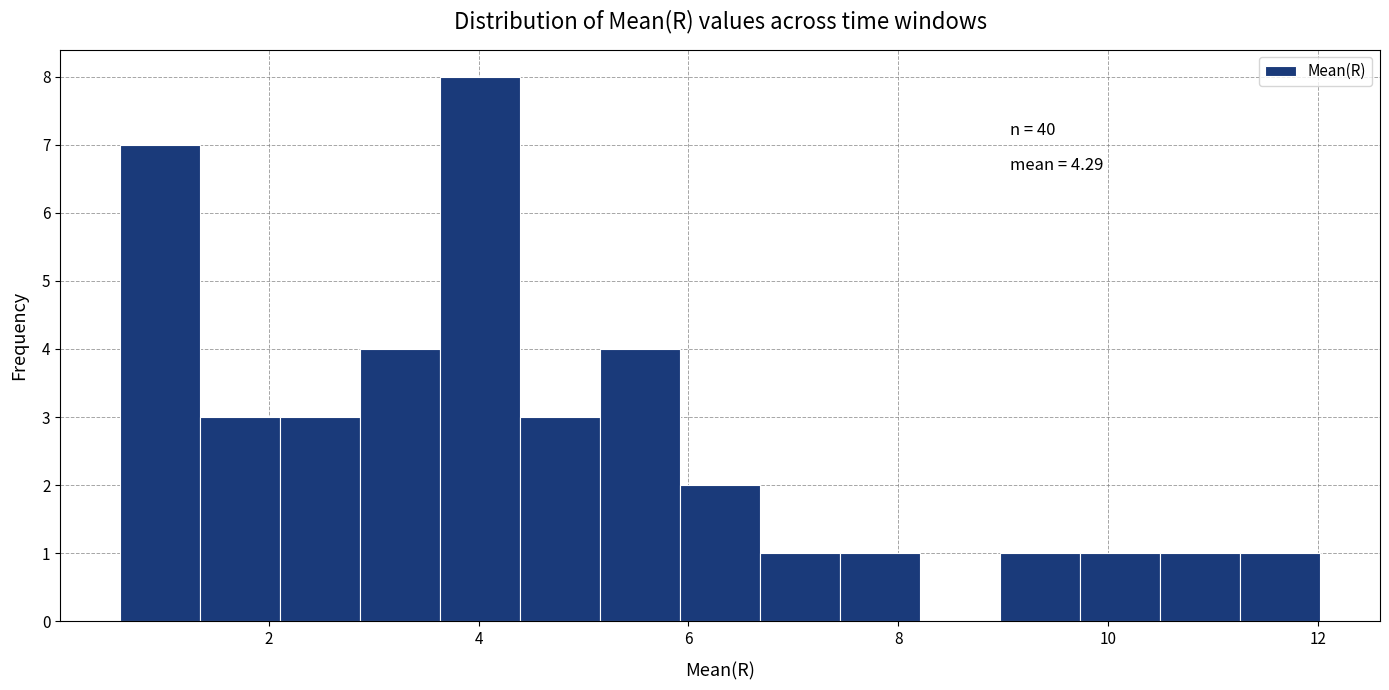

Around what value on the x-axis is the tallest bar? Give the approximate position of its centre, as read against the axis.

4.0